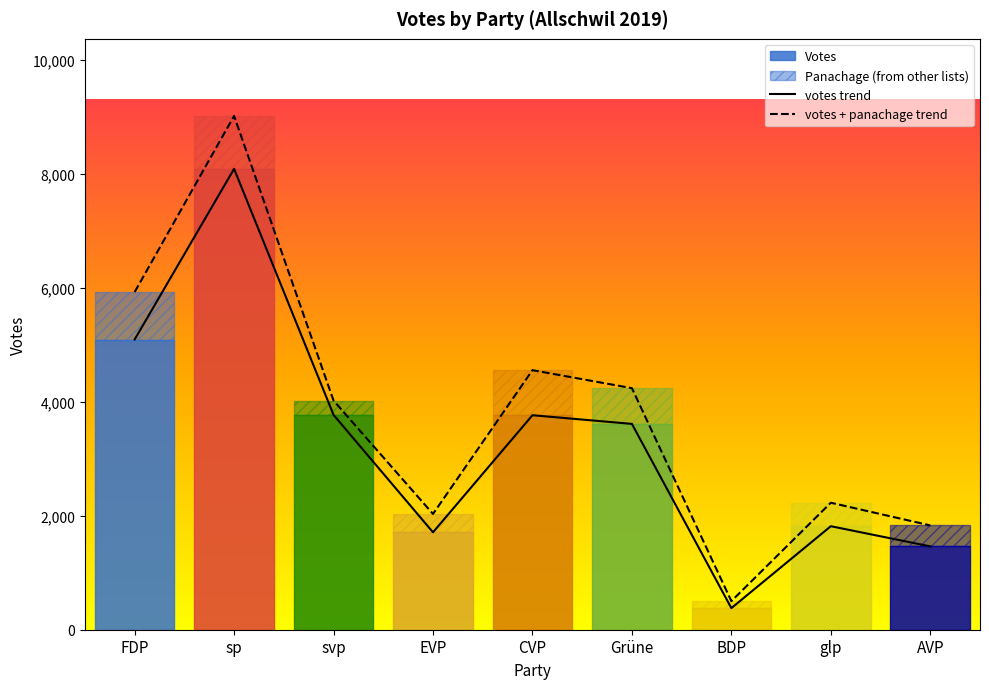

What is the maximum value shown in the chart?

9019